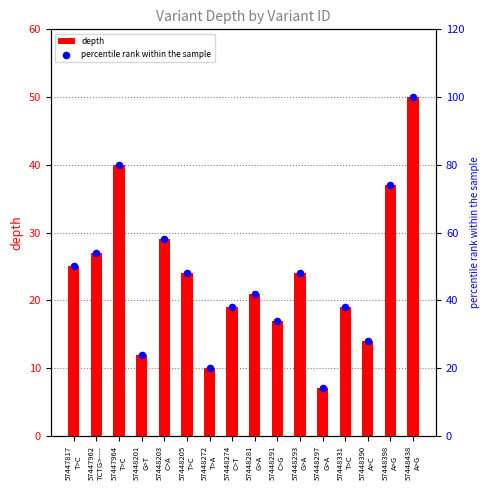

What is the total value across all series at 57448281
G>A?

63